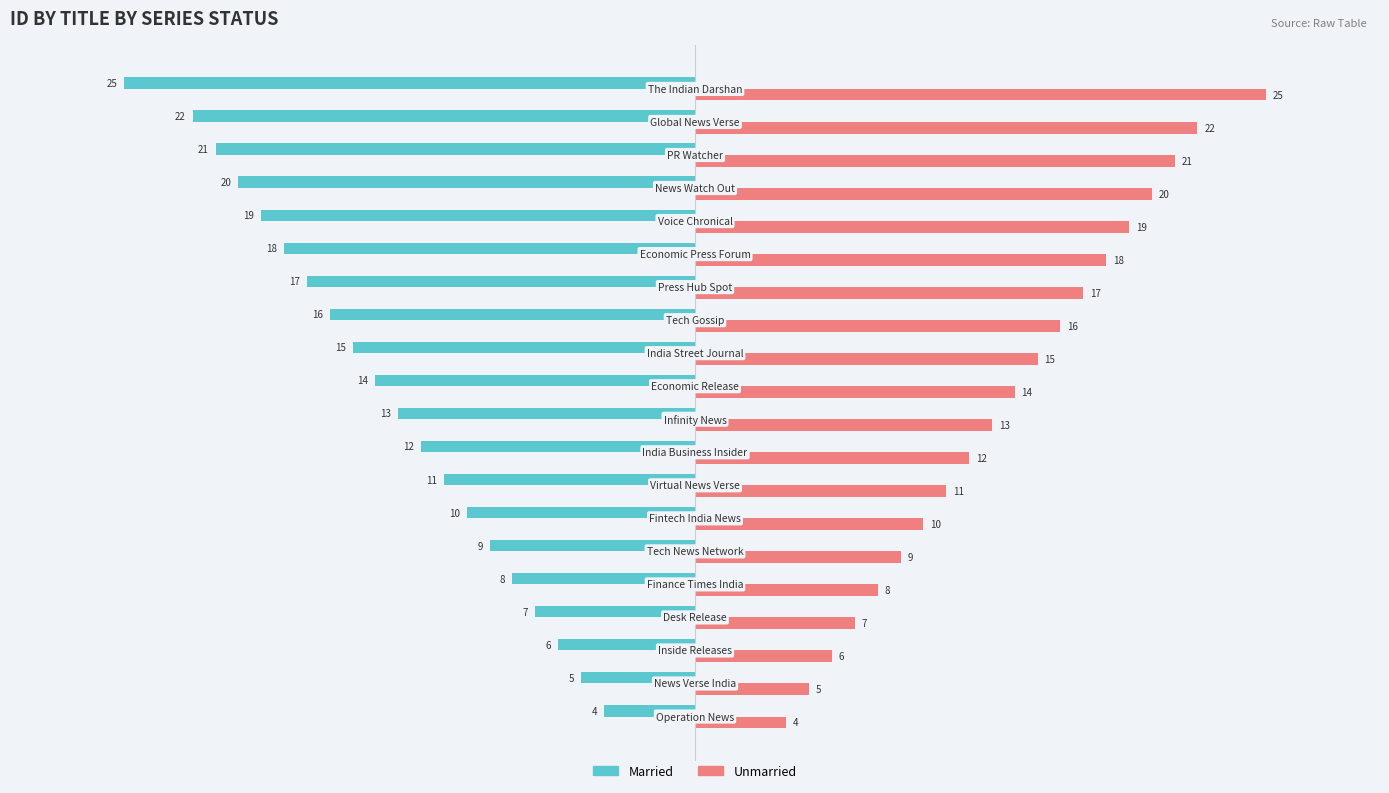

What is the average value of the Unmarried series?

14